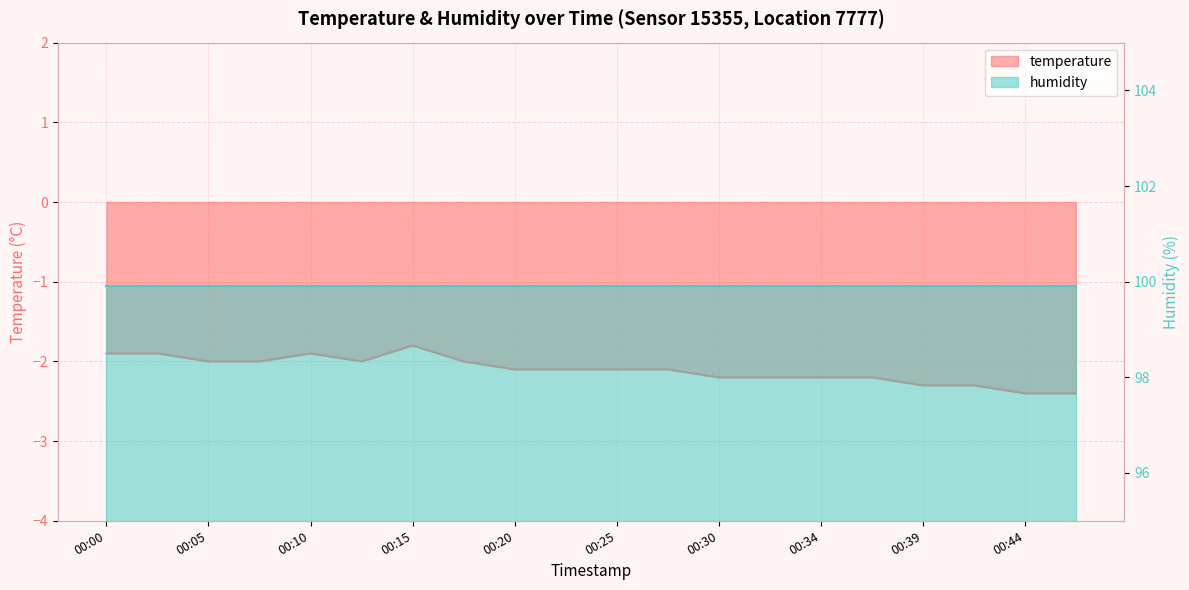

True or false: there are more than 1 points higher than both neighbors.

True